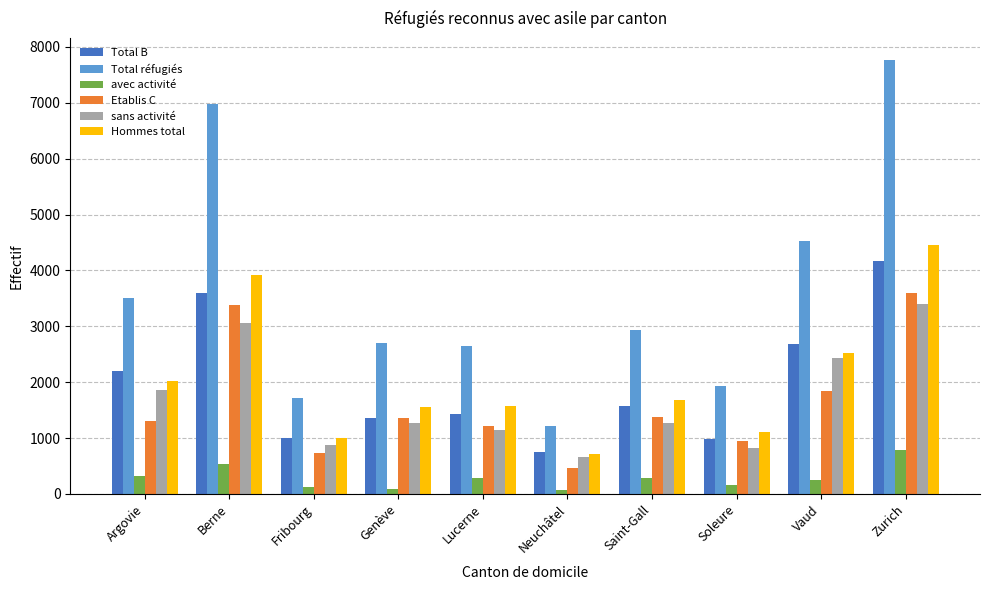

What position from the left is Soleure?

8